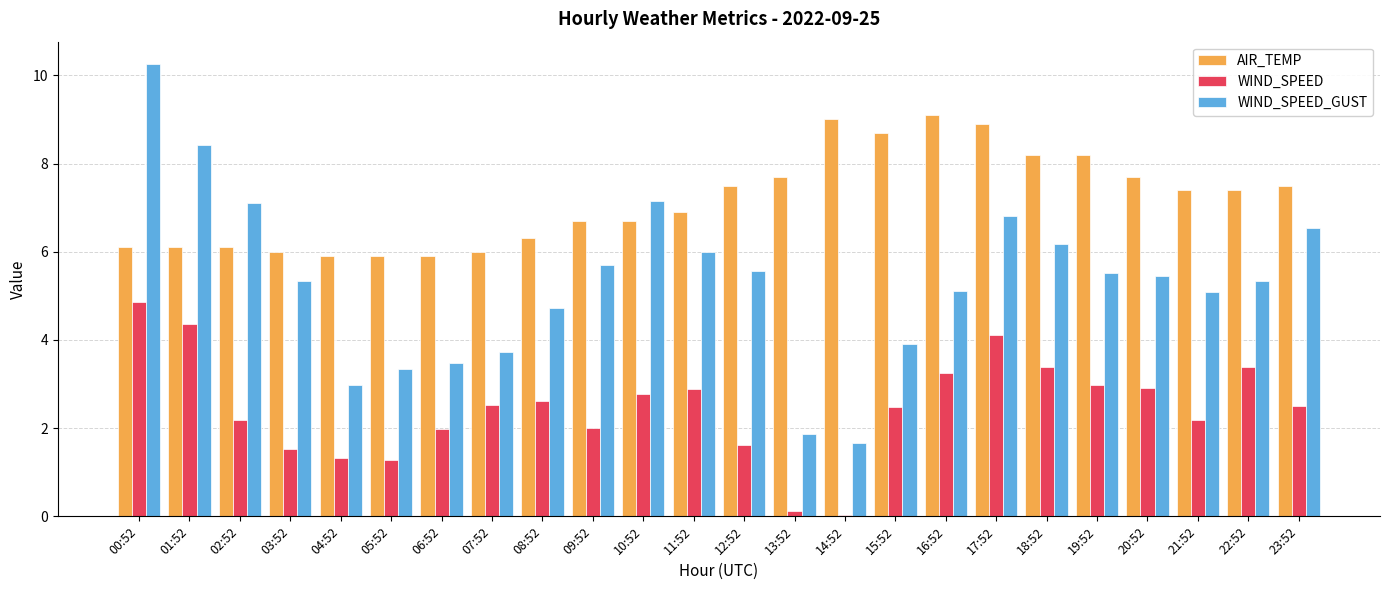

At which label is AIR_TEMP closest to 7?

11:52